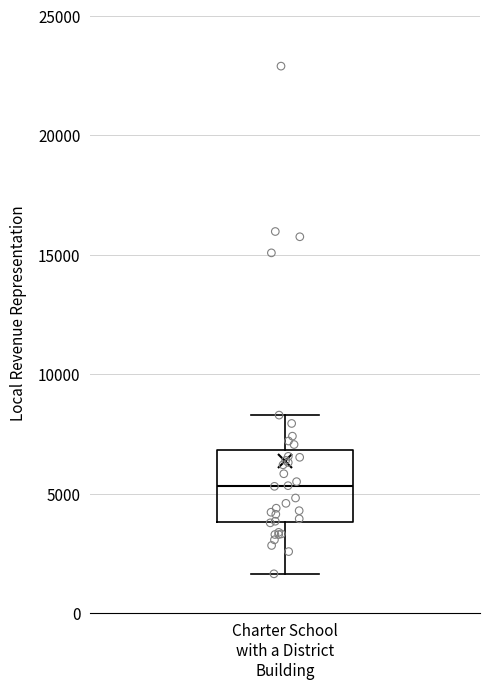

Where is the upper edge of the box for Charter School with a District Building on the y-axis? The values are not printed on the chart, so give them approximately, as read against the axis.

7000